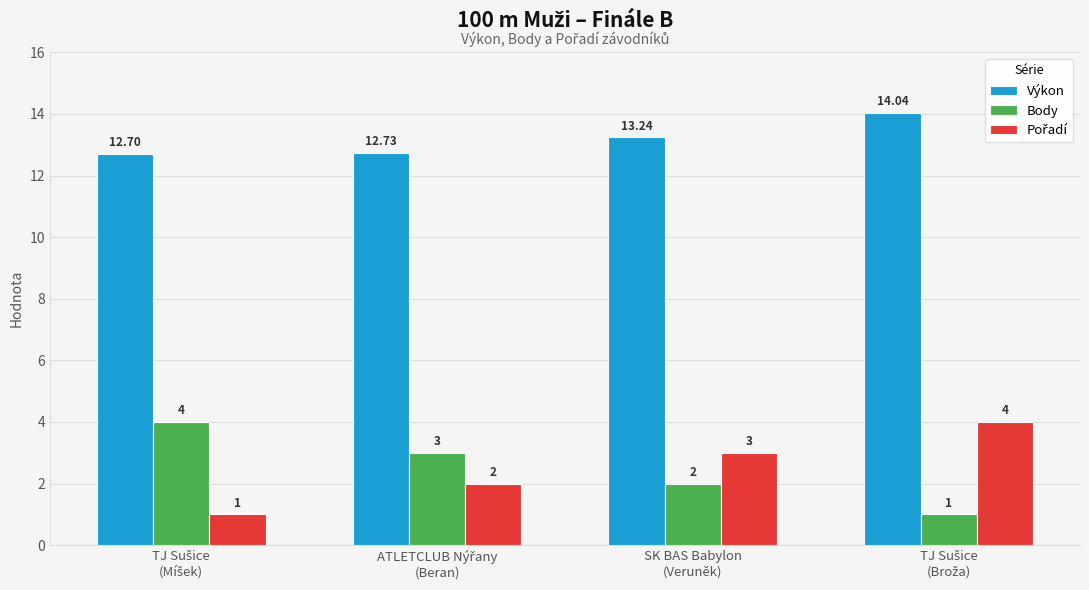

Where does the Výkon series first go above 13?

SK BAS Babylon
(Veruněk)